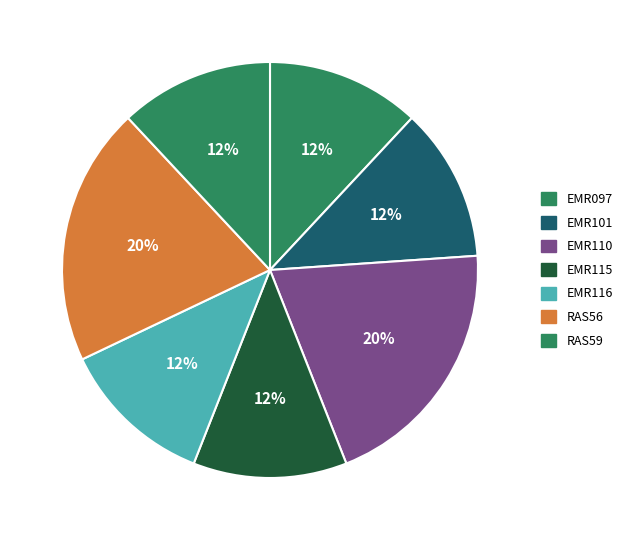

What percentage is the EMR101 slice, to the nearest percent?

12%